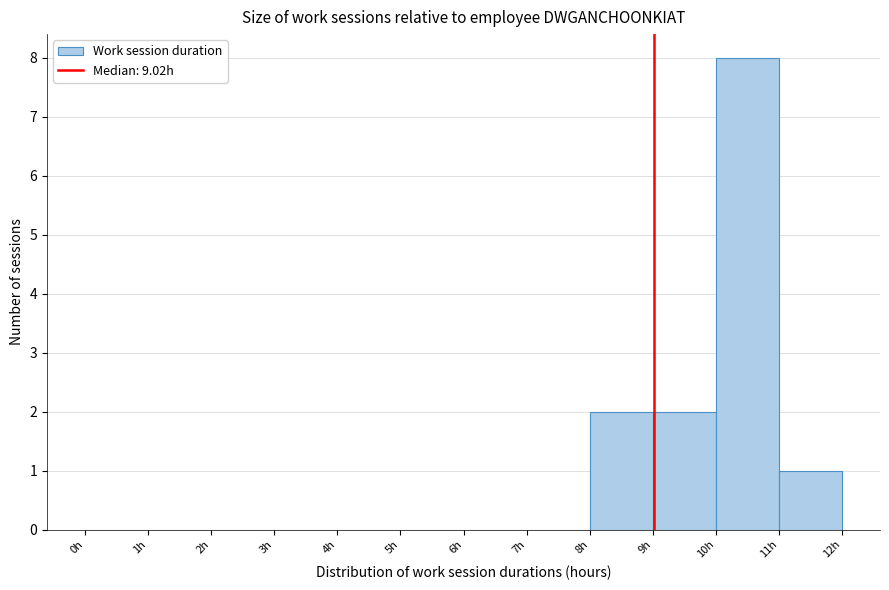

Over which range of the x-axis is the bar tallest?

10 to 11